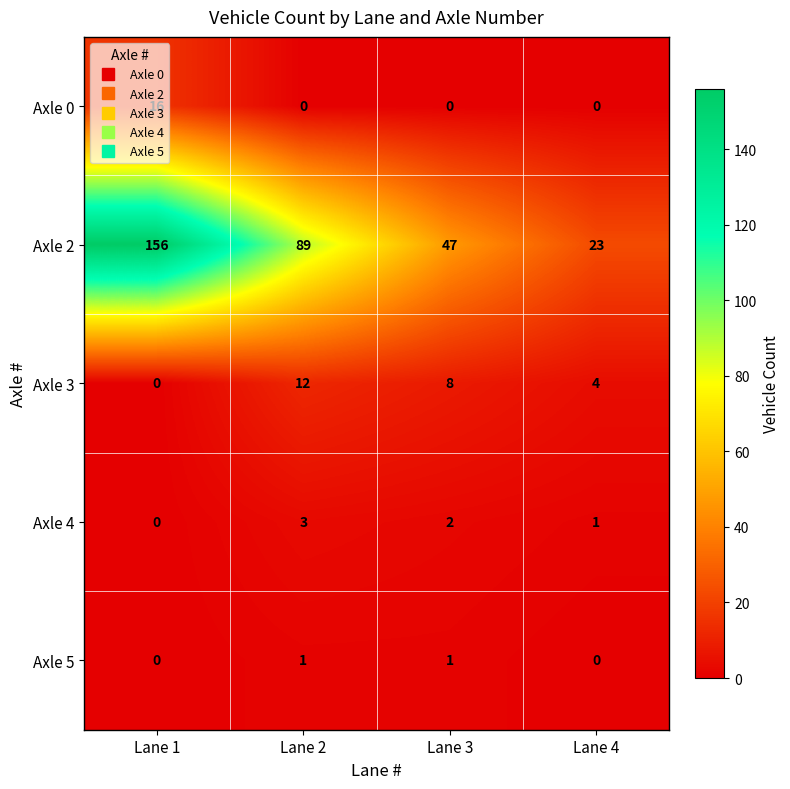

What is the difference between the highest and lowest values at Lane 1?

156